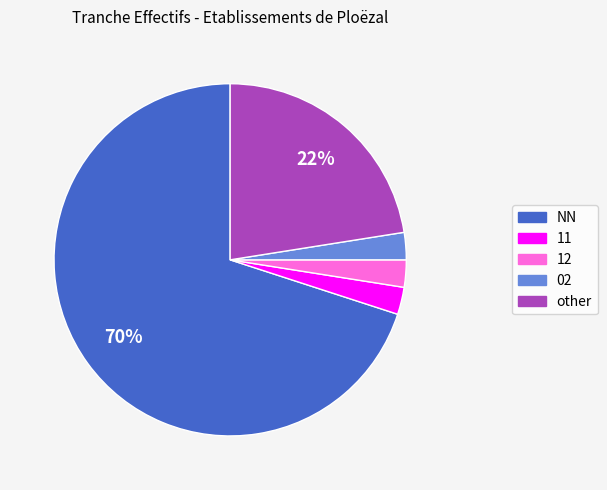

Does any single category account for the majority?

Yes